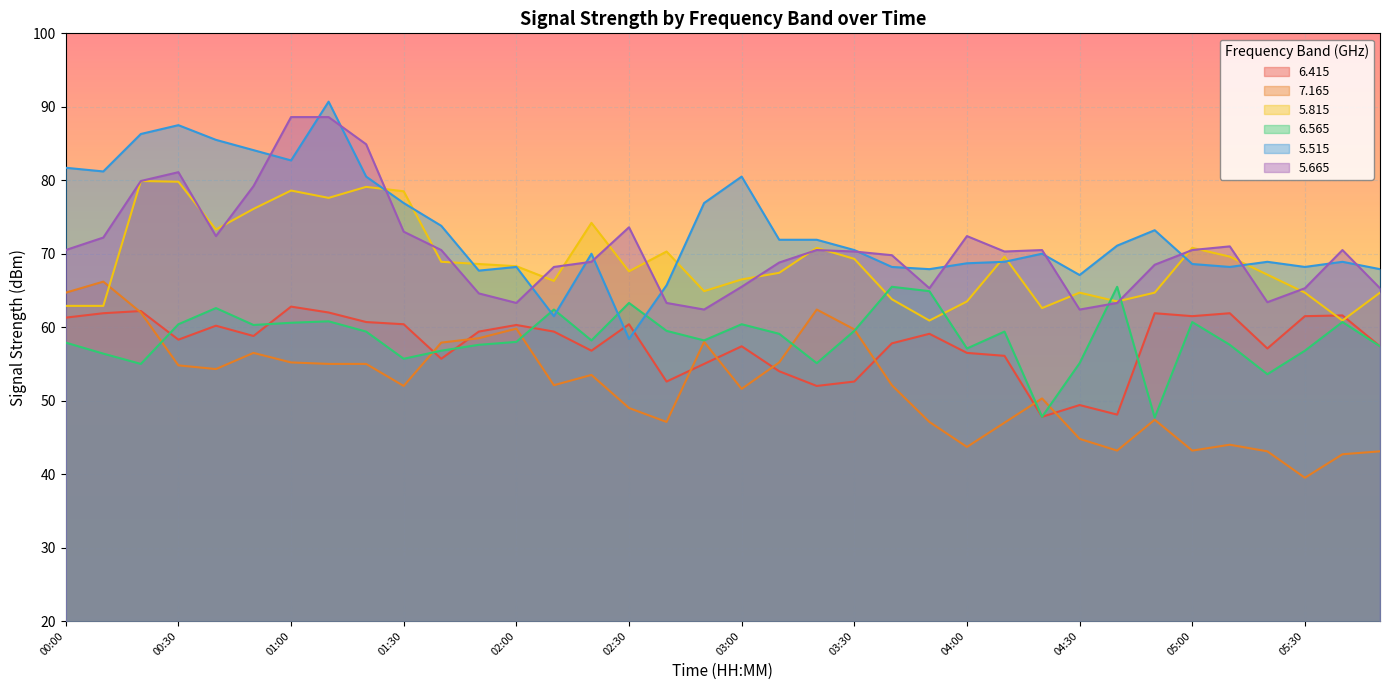

The   6.565 series shows 47.7 at 04:50. True or false?

True